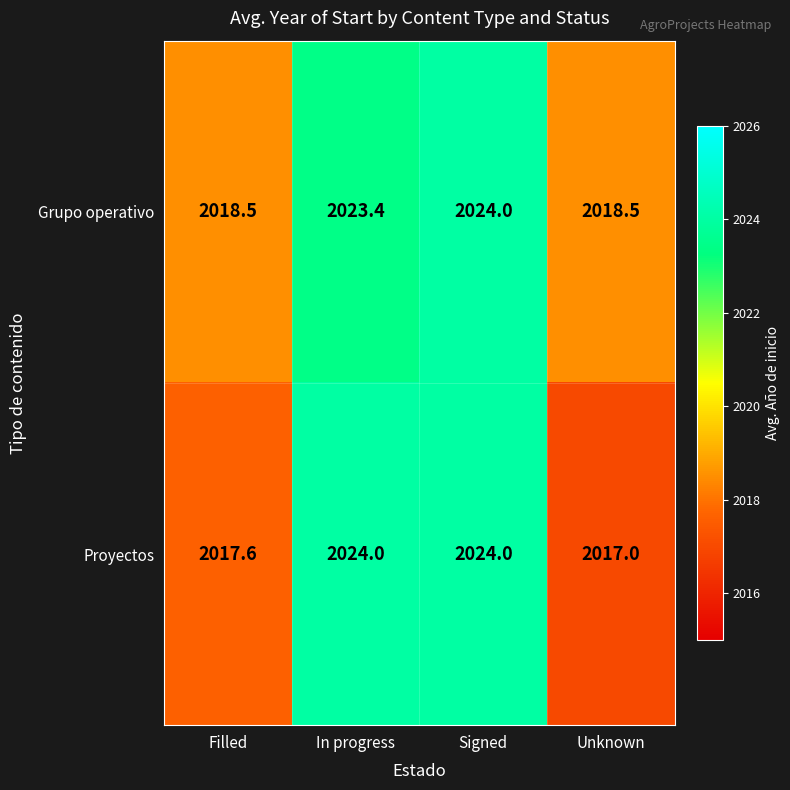

What is the minimum value for Proyectos?

2017.0